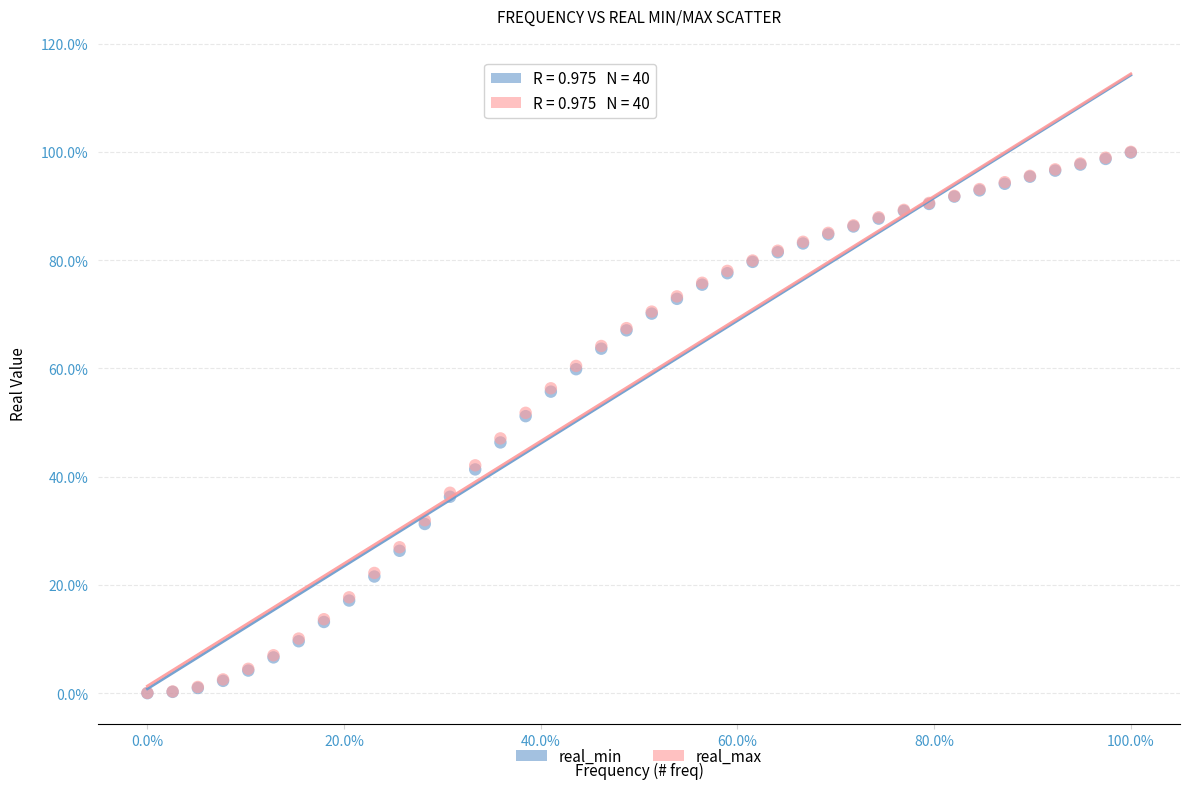

What are all the series names shown in the legend?

real_min, real_max